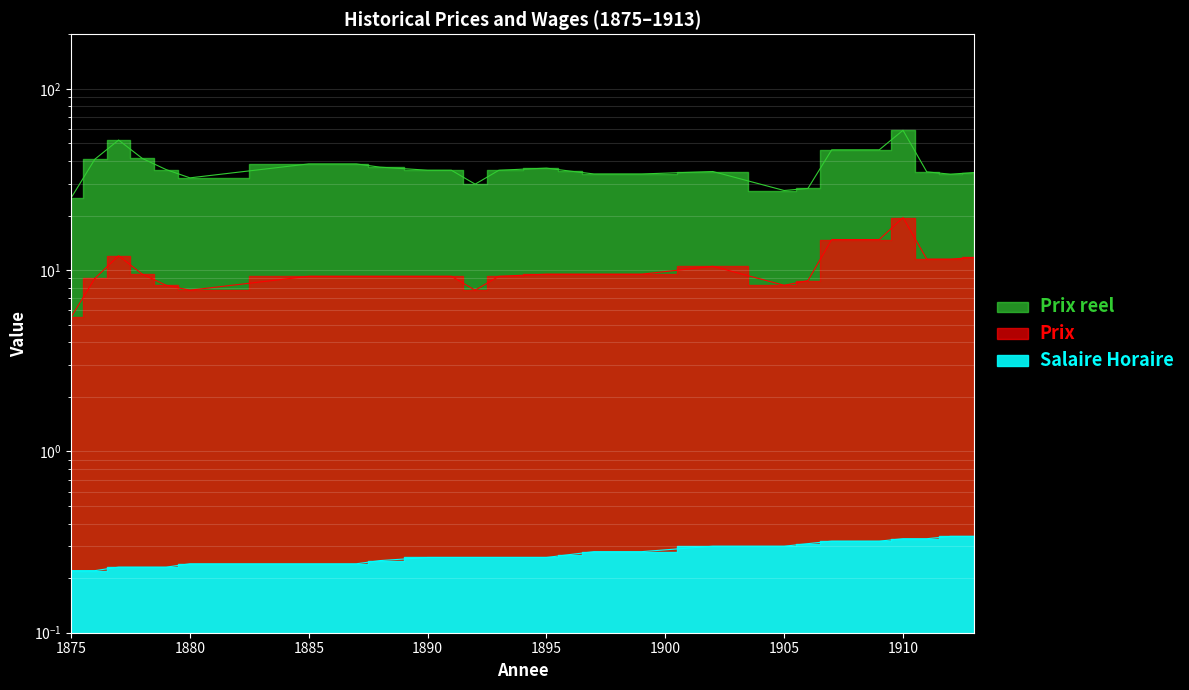

What is the average value of the Prix series?

10.3